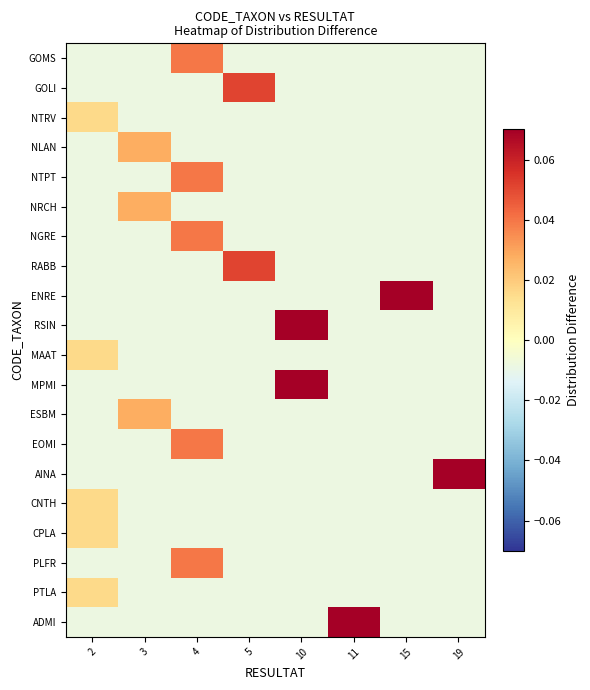

Rank the series by their maximum value, from highest to lowest.

AINA, ENRE, ADMI, MPMI, RSIN, RABB, GOLI, PLFR, EOMI, NGRE, NTPT, GOMS, ESBM, NRCH, NLAN, PTLA, CPLA, CNTH, MAAT, NTRV